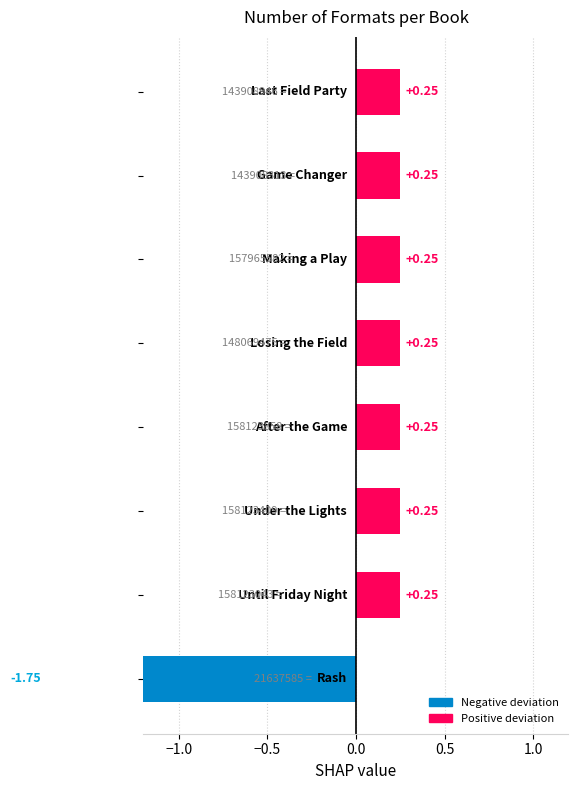

How many bars are there in total?

8